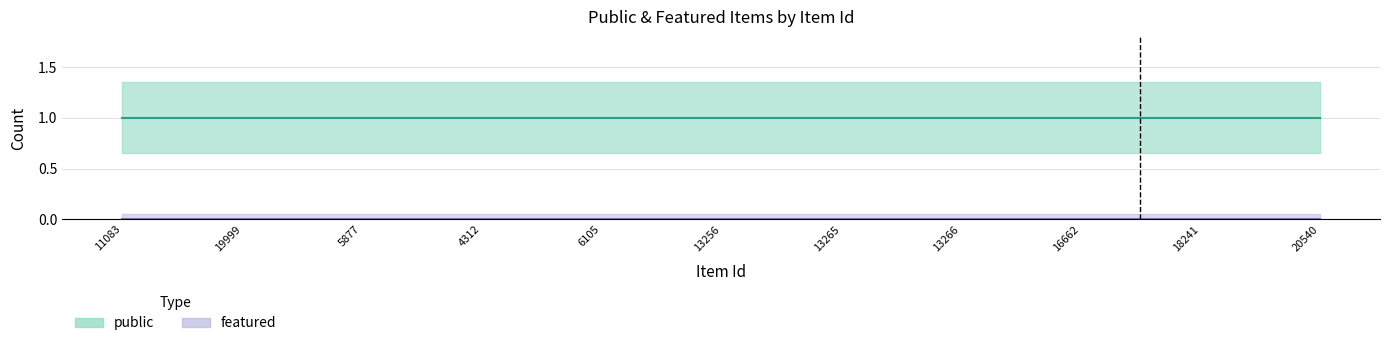

Reading left to right, extract all data points from this chart.

public: 11083=1	19999=1	5877=1	4312=1	6105=1	13256=1	13265=1	13266=1	16662=1	18241=1	20540=1
featured: 11083=0	19999=0	5877=0	4312=0	6105=0	13256=0	13265=0	13266=0	16662=0	18241=0	20540=0